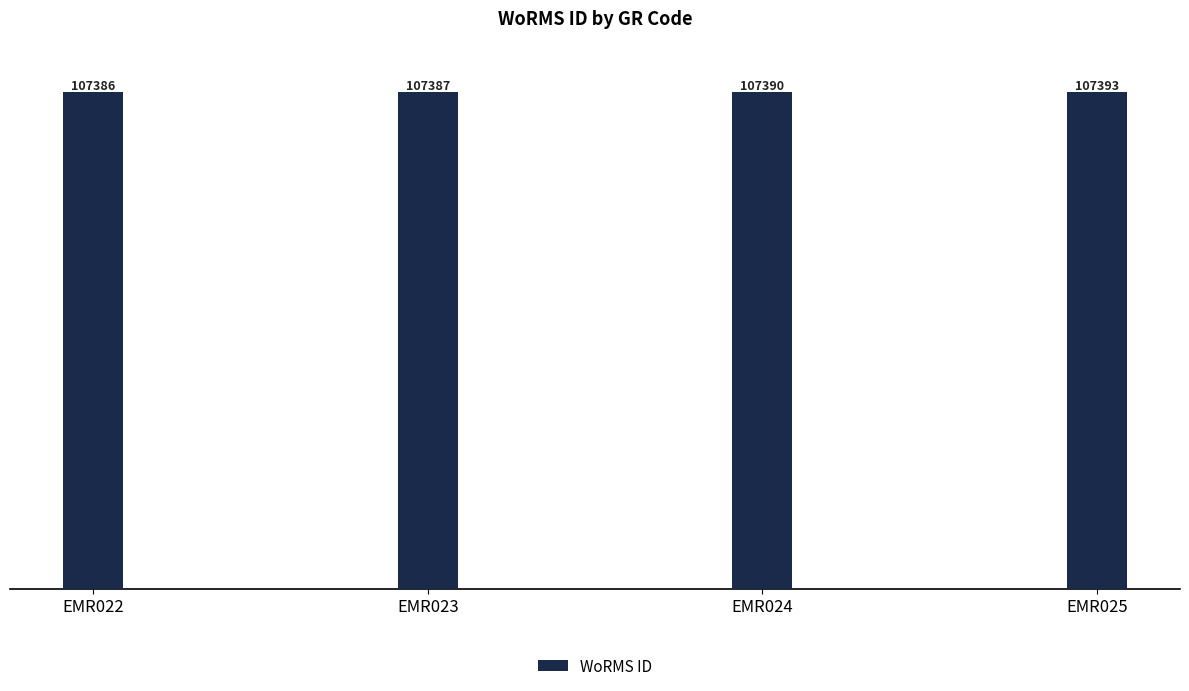

Is it true that the value at EMR024 is 142882?

False